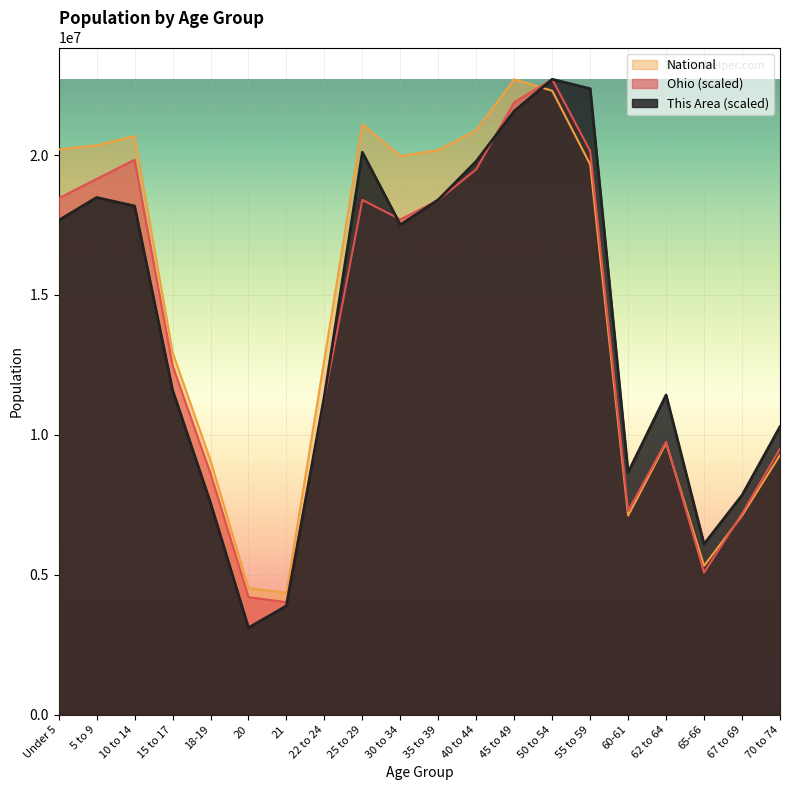

Reading right to left, what are all the values shown in this chart?

This Area: 10290080.3	7841585.3	6097232.7	11426310.1	8657750.3	22372523.1	22708591.0	21572361.3	19779998.9	18403720.7	17507539.5	20100063.6	11394303.6	3888786.2	3104627.7	7569530.3	11602345.6	18179675.4	18483736.9	17667571.9
Ohio: 9507043.4	7181572.0	5077309.6	9753724.3	7280694.9	20143478.7	22708591.0	21891364.7	19490987.9	18392572.0	17697969.2	18396872.7	11317342.0	4020339.9	4198029.0	8611174.1	12475021.7	19832234.8	19145900.9	18453858.2
National: 9278166.0	7115361.0	5319902.0	9704197.0	7113727.0	19664805.0	22298125.0	22708591.0	20890964.0	20179642.0	19962099.0	21101849.0	12712576.0	4354294.0	4519129.0	9086089.0	12954254.0	20677194.0	20348657.0	20201362.0